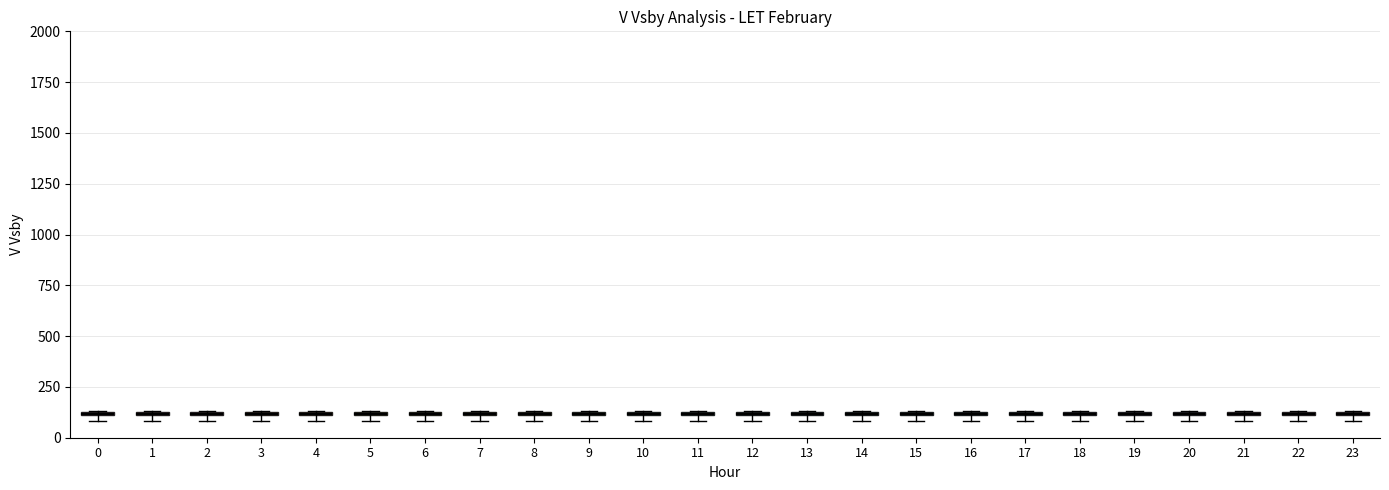

Where is the lower edge of the box at x = 15 on the y-axis? The values are not printed on the chart, so give them approximately, as read against the axis.

100